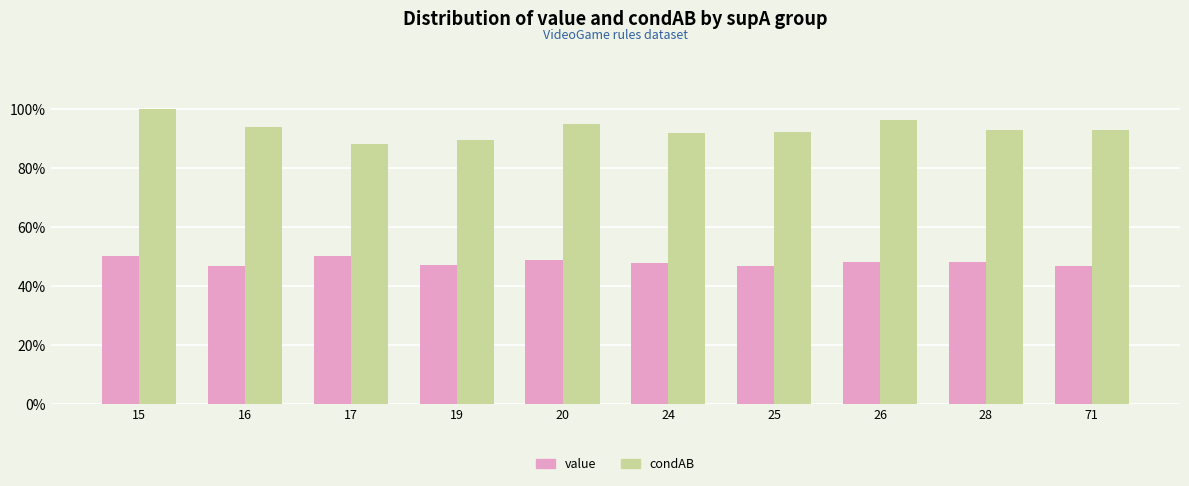

Reading right to left, list all the values displayed in this chart.

value: 71=0.5	28=0.5	26=0.5	25=0.5	24=0.5	20=0.5	19=0.5	17=0.5	16=0.5	15=0.5
condAB: 71=0.9	28=0.9	26=1.0	25=0.9	24=0.9	20=0.9	19=0.9	17=0.9	16=0.9	15=1.0